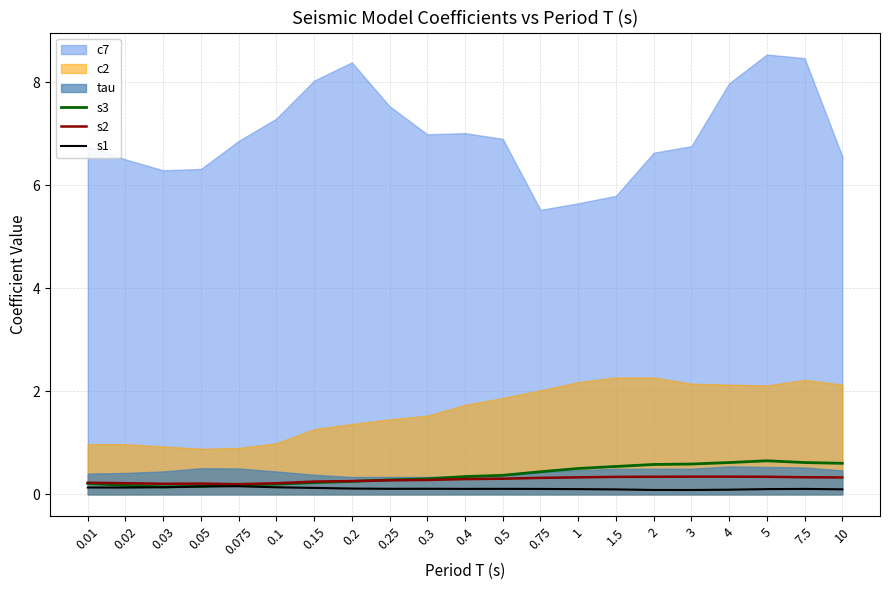

Does the chart have visible grid lines?

Yes